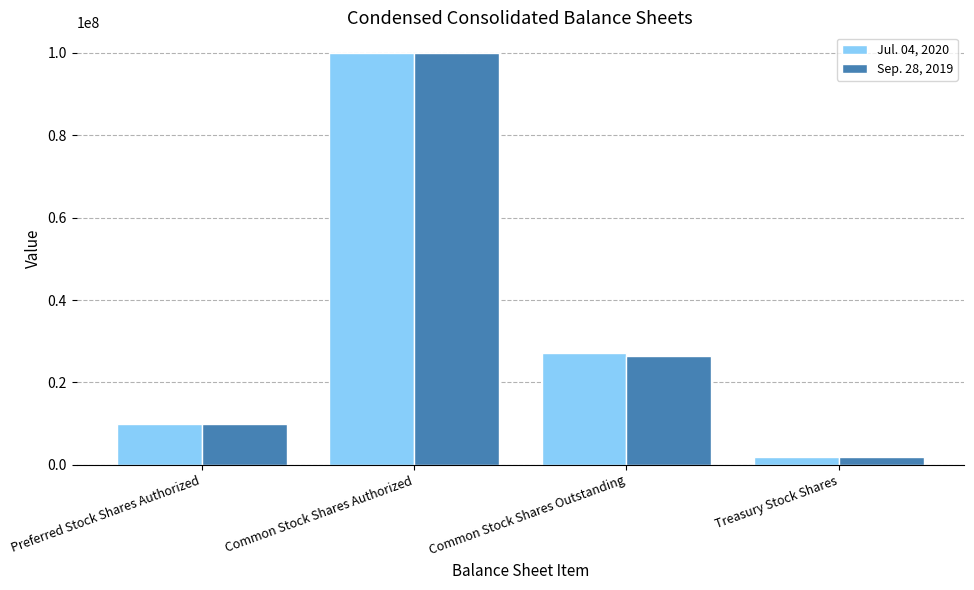

How many groups of bars are there?

4